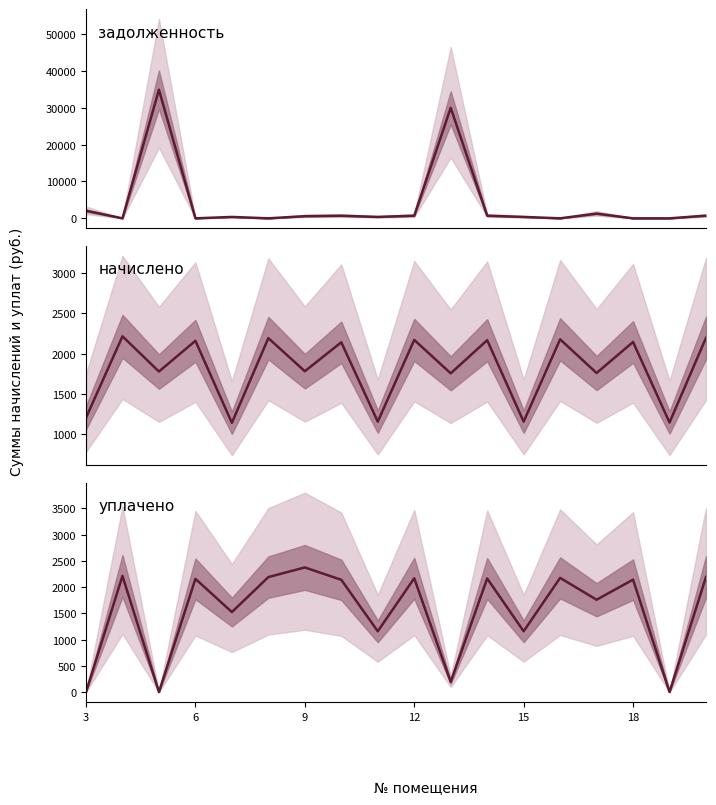

Reading right to left, what are all the values shown in this chart?

задолженность: 731.3	0.0	0.0	1287.8	0.6	385.9	721.4	29996.1	722.6	385.9	712.8	593.6	0.0	381.2	0.0	34904.2	0.0	2078.0
начислено: 2193.8	1146.7	2142.2	1758.7	2175.3	1157.7	2164.3	1755.0	2167.9	1157.7	2138.5	1780.8	2190.1	1143.0	2156.9	1777.1	2212.2	1205.6
уплачено: 2193.8	0.0	2142.2	1758.7	2175.3	1157.7	2164.3	193.4	2167.9	1157.7	2138.5	2374.4	2190.1	1524.0	2156.9	0.0	2212.2	0.0